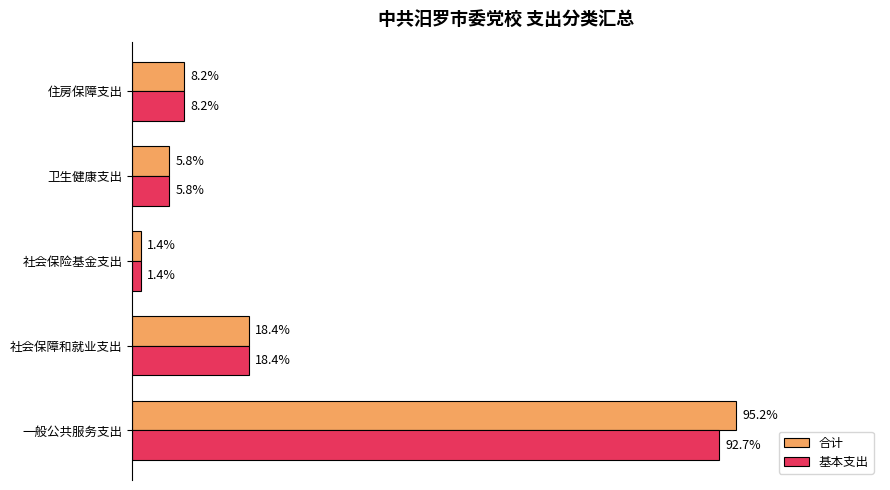

What are all the series names shown in the legend?

合计, 基本支出